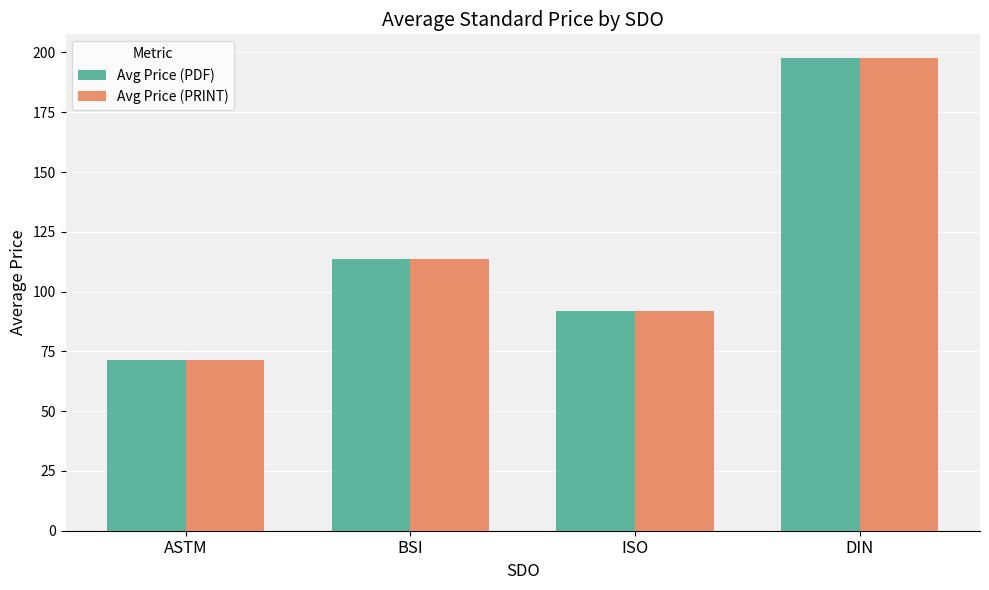

What is the total value across all series at ASTM?

143.1